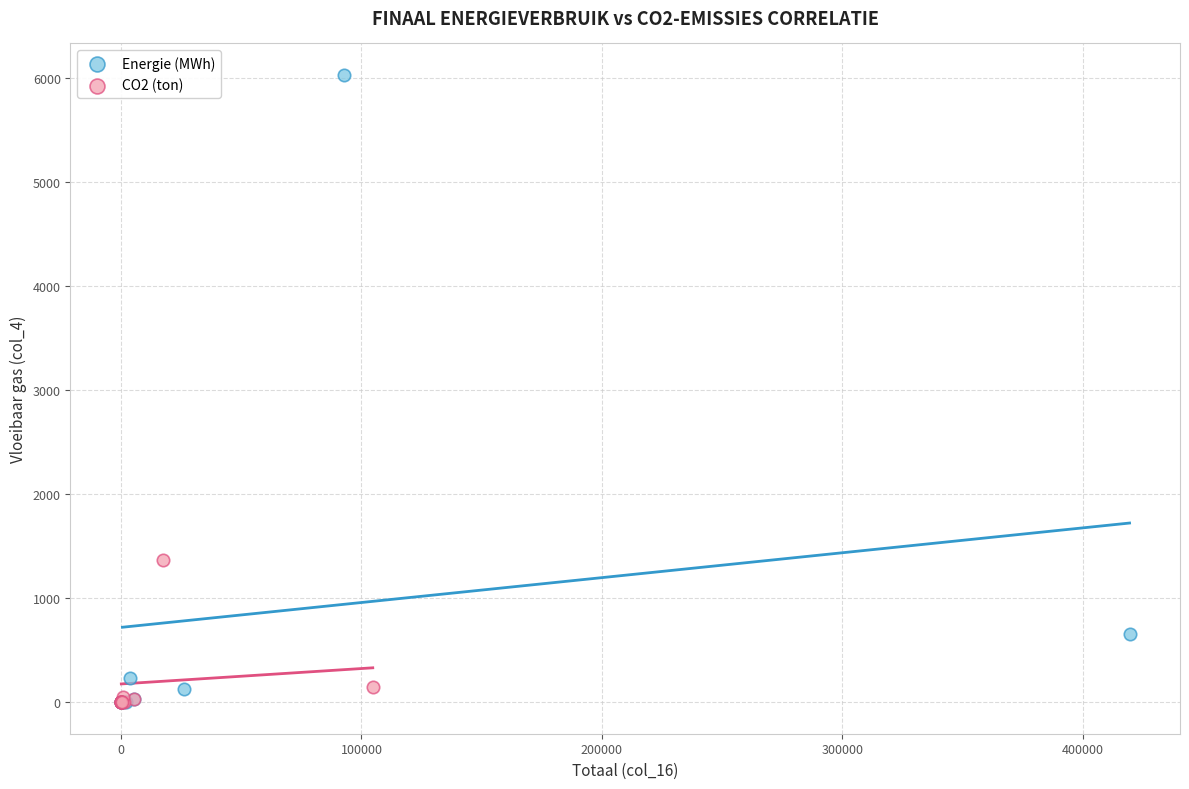

Which series reaches the maximum Y coordinate?

Energie (MWh)